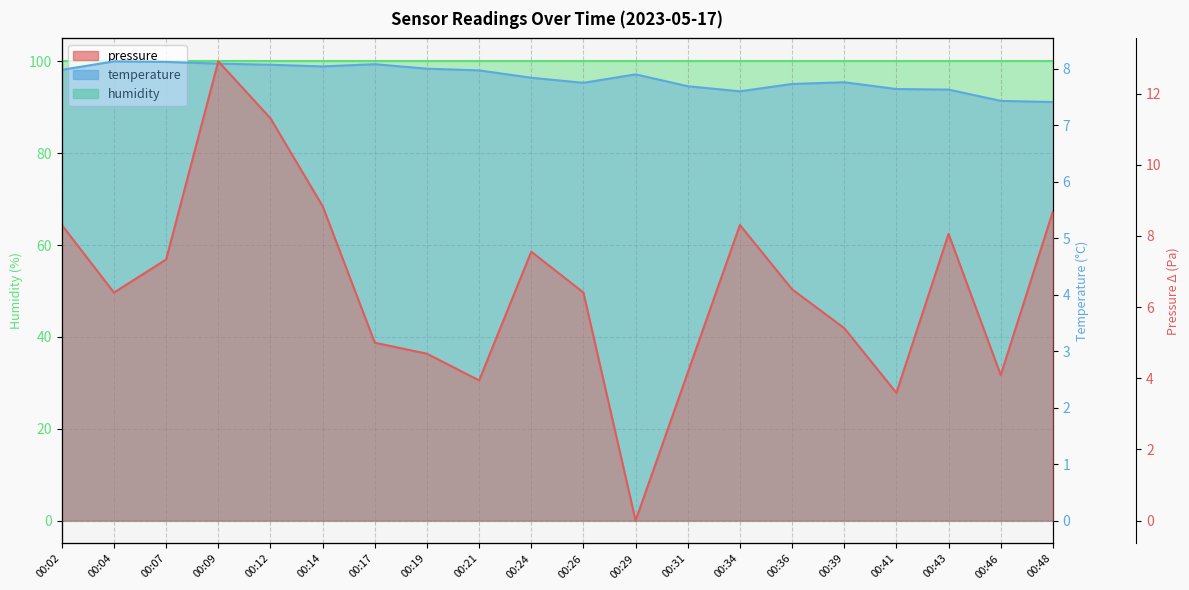

Between 00:24 and 00:29, which is larger?

00:24